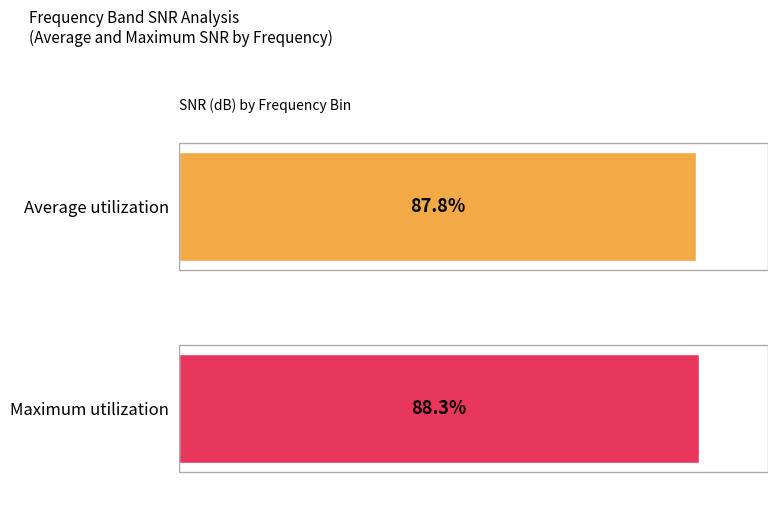

The value of Maximum utilization at 60.0 is 4.6. True or false?

False